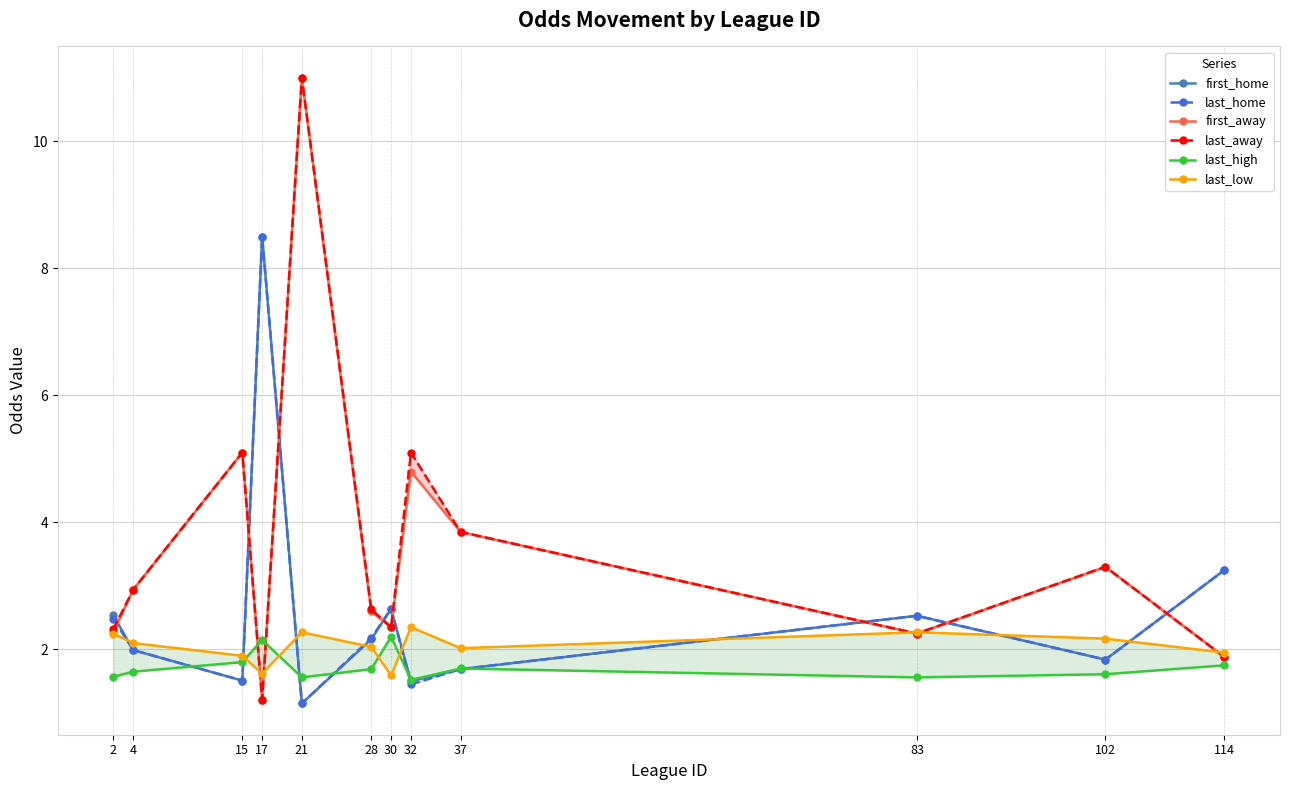

At which category is the sum across all series the highest?

21